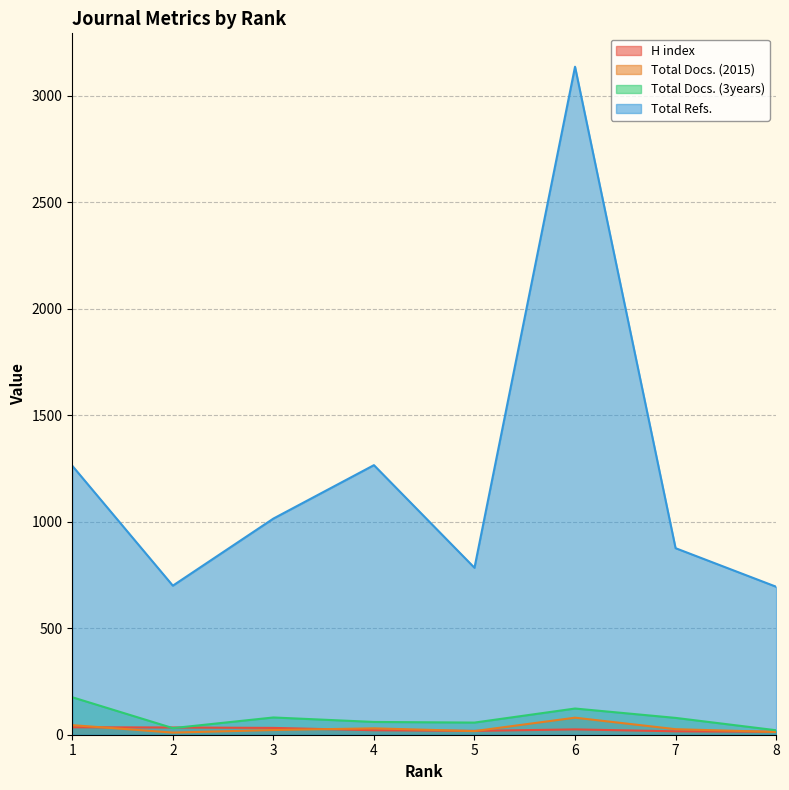

Is the value of Total Docs. (2015) at 4 greater than the value of Total Refs. at 1?

No